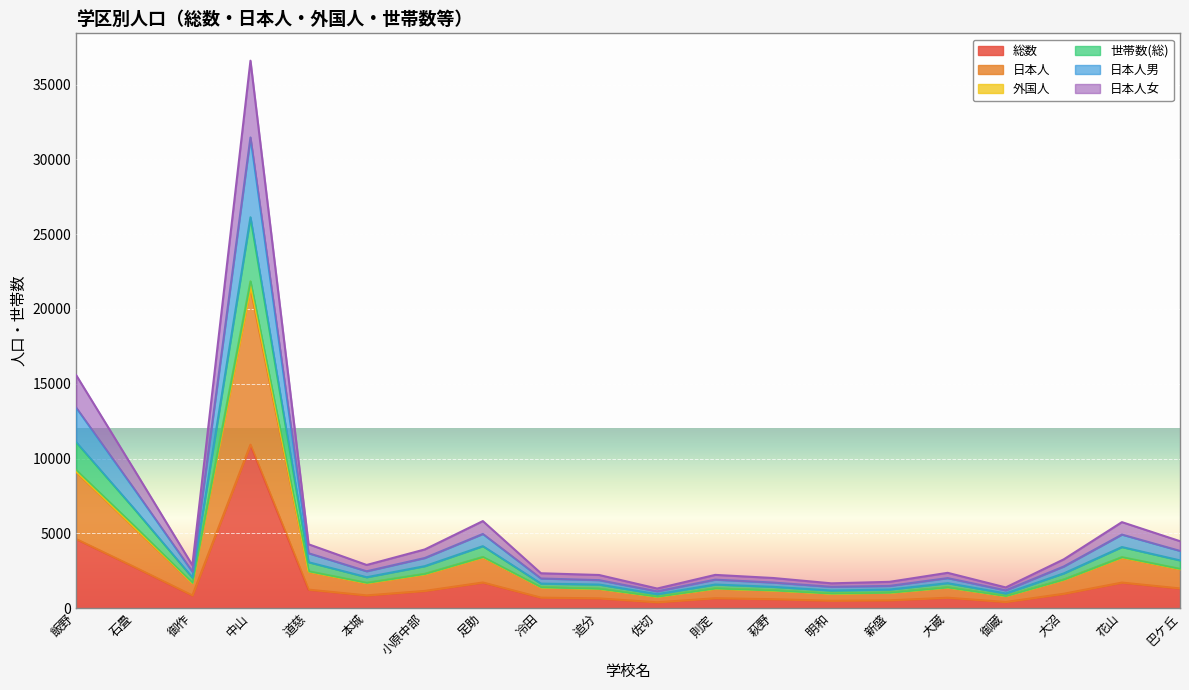

True or false: 総数 and 世帯数(総) intersect in this chart.

False